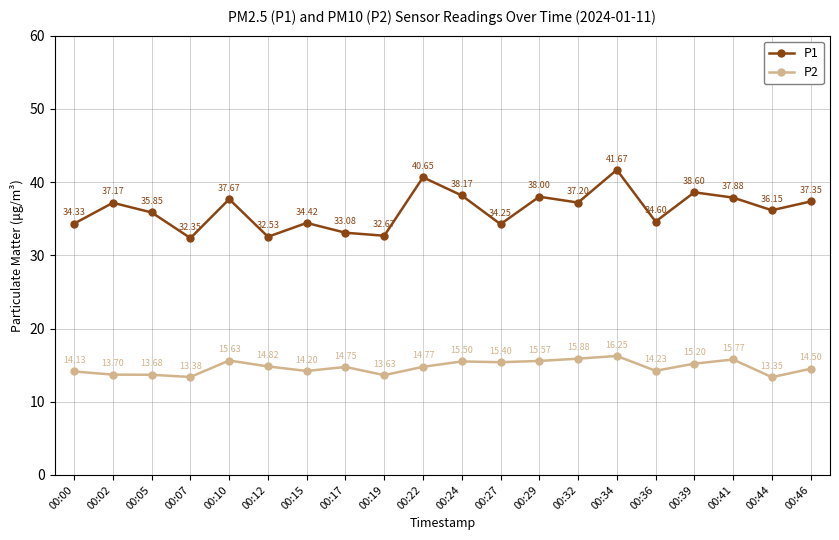

Does the chart have visible grid lines?

Yes